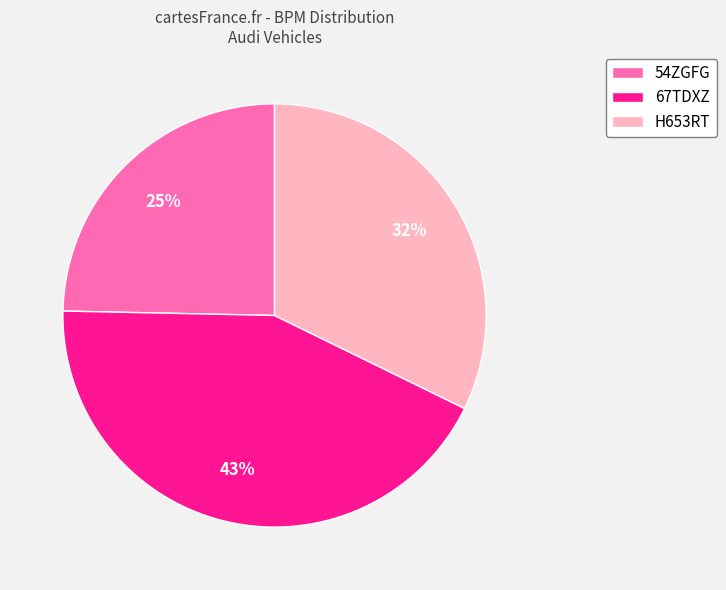

Count the number of slices in the pie.

3